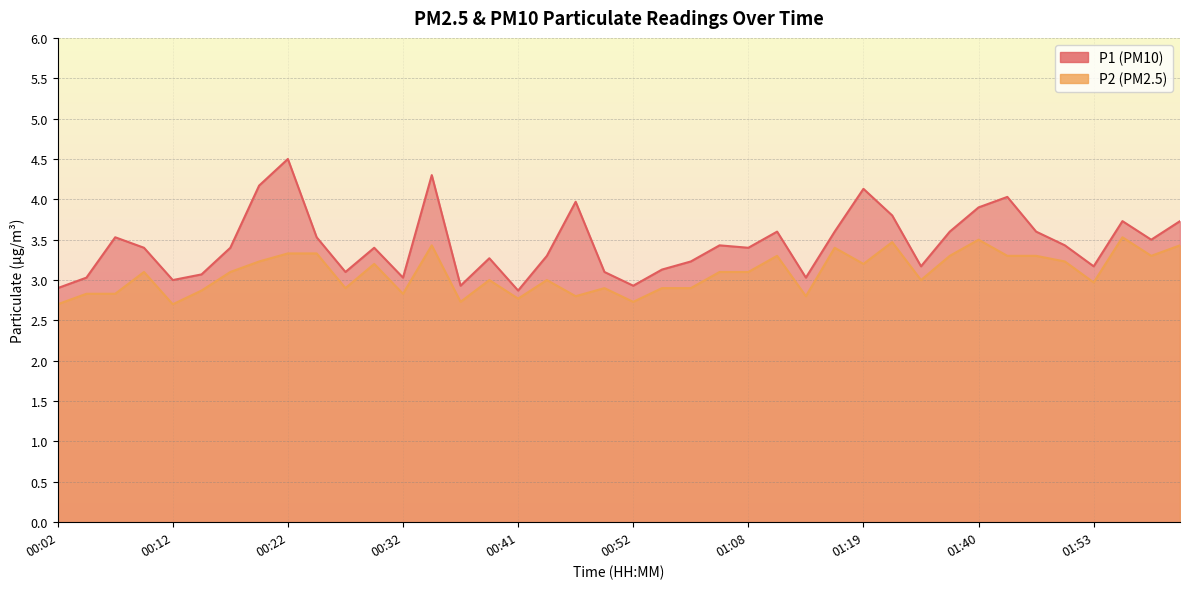

What is the approximate value of P1 at 00:52?

2.9